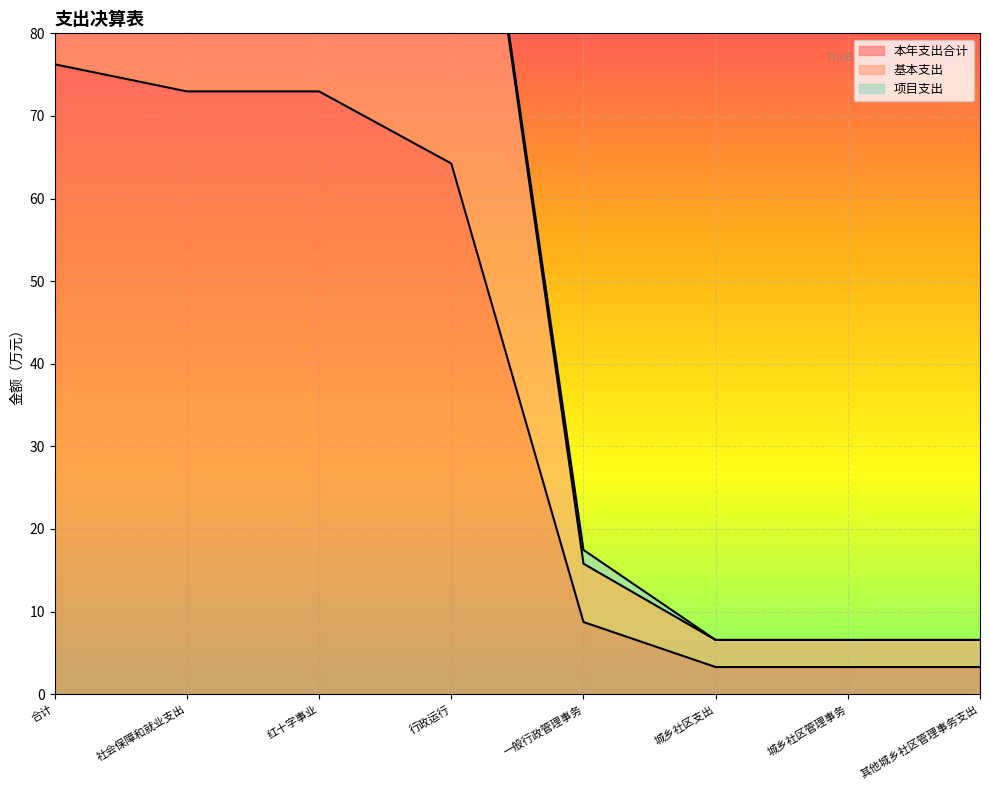

Read the 本年支出合计 value at 城乡社区管理事务.

3.3